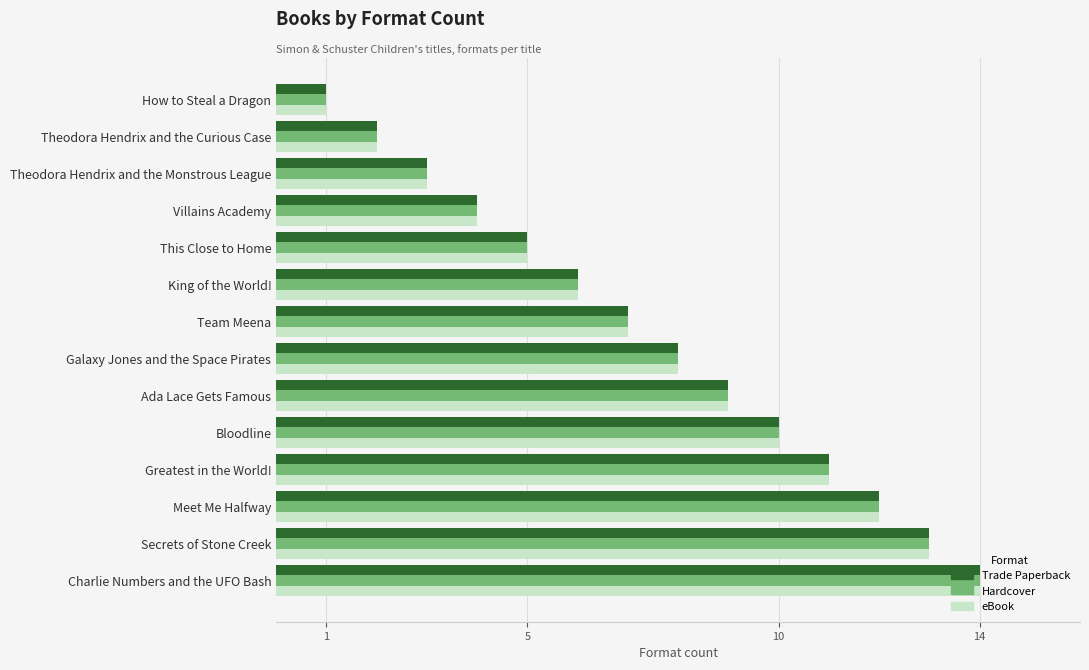

What are all the series names shown in the legend?

Trade Paperback, Hardcover, eBook